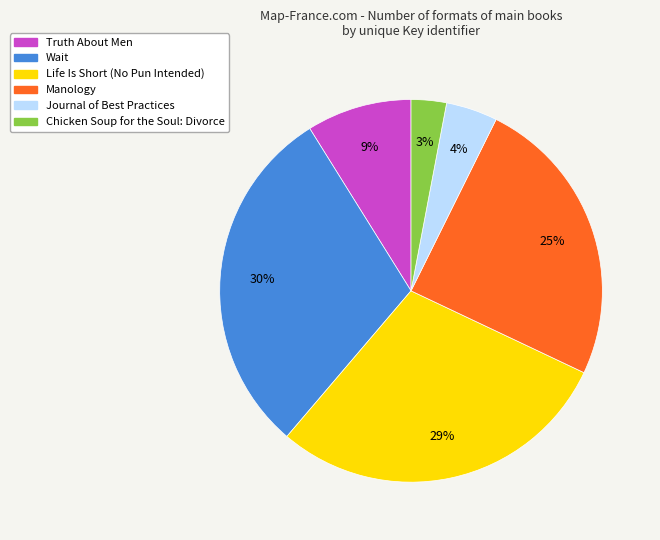

Which category has the smallest portion of the pie?

Chicken Soup for the Soul: Divorce